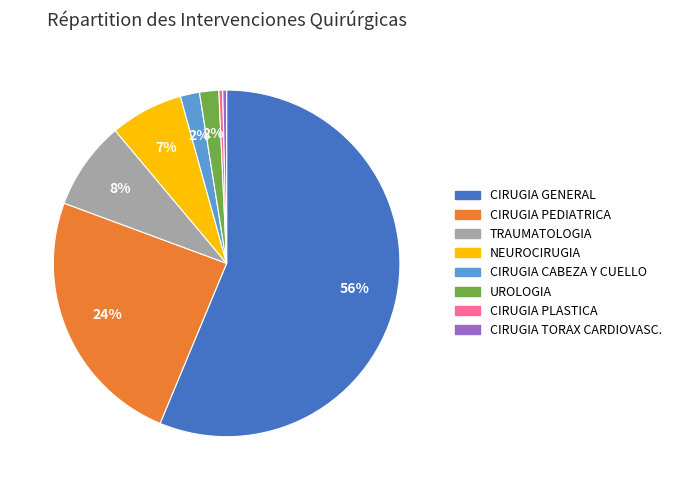

How many segments does this pie chart have?

8